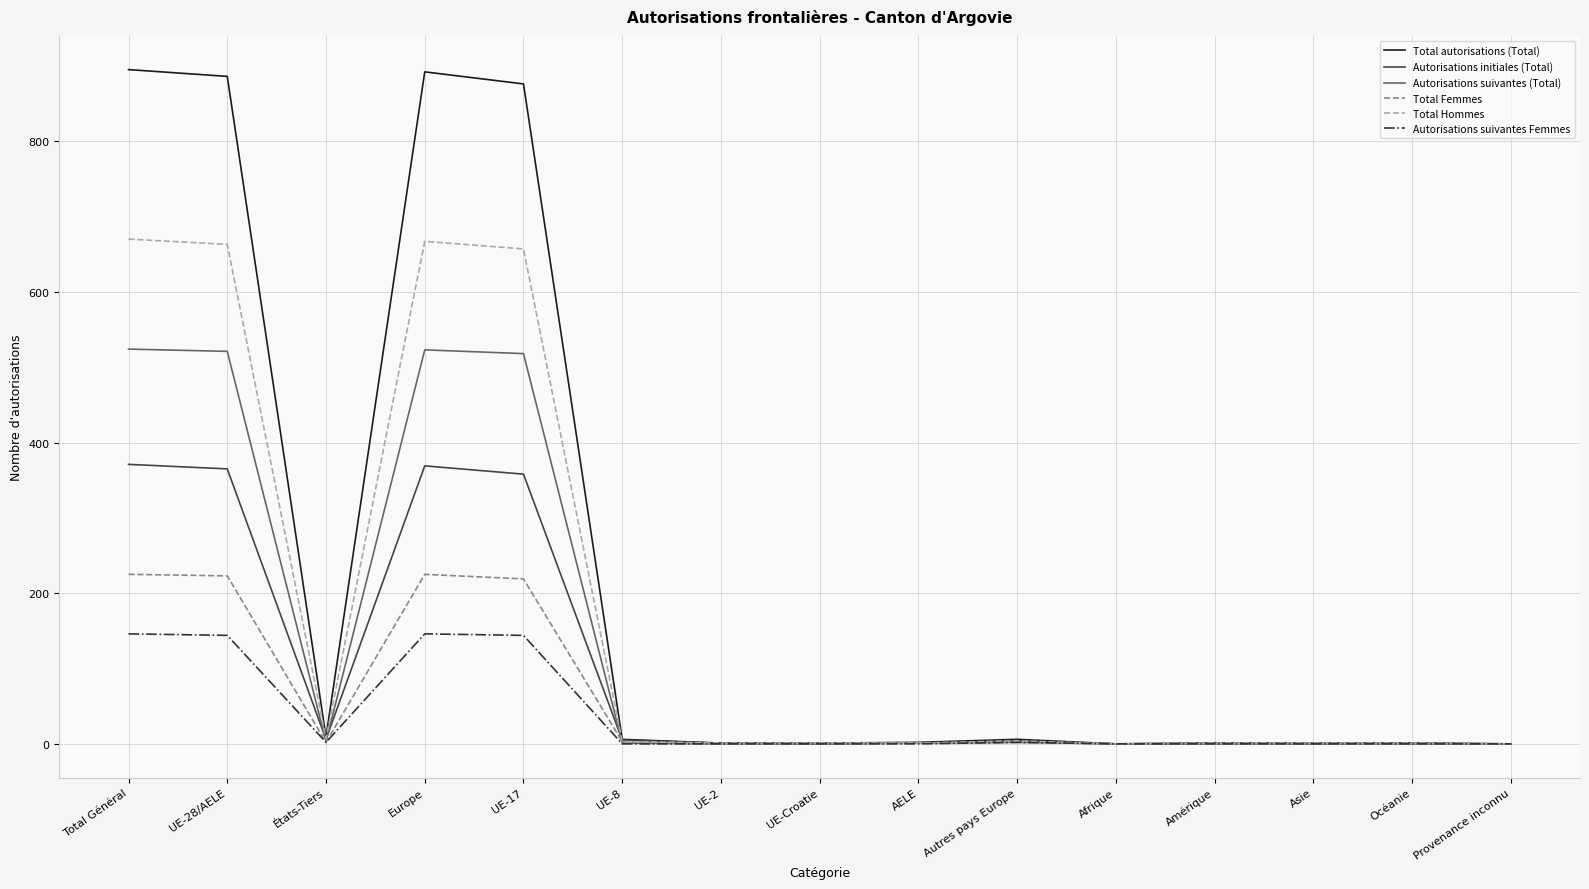

What is the maximum value shown in the chart?

895